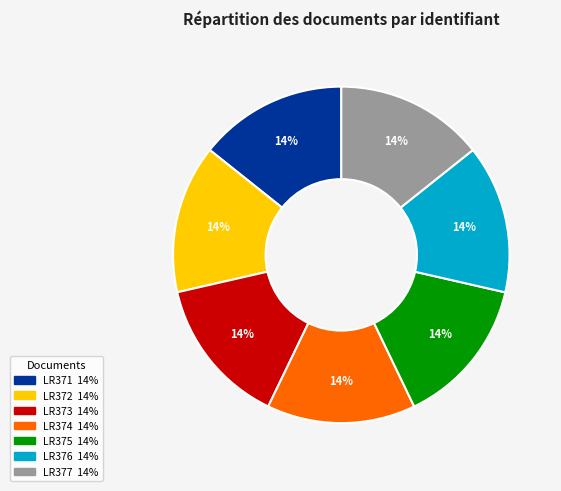

What is the ratio of the value at LR377 to the value at LR374?

1.0